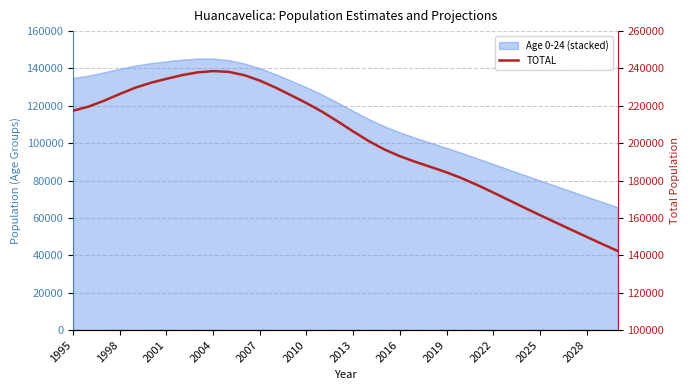

How many lines are shown in the chart?

1